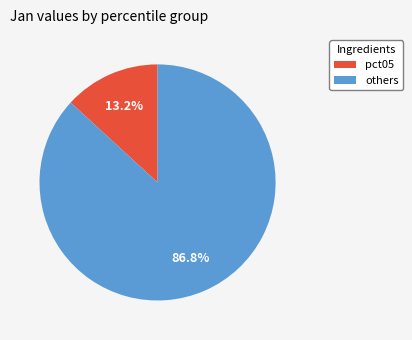

Is there any slice that represents more than half of the pie?

Yes